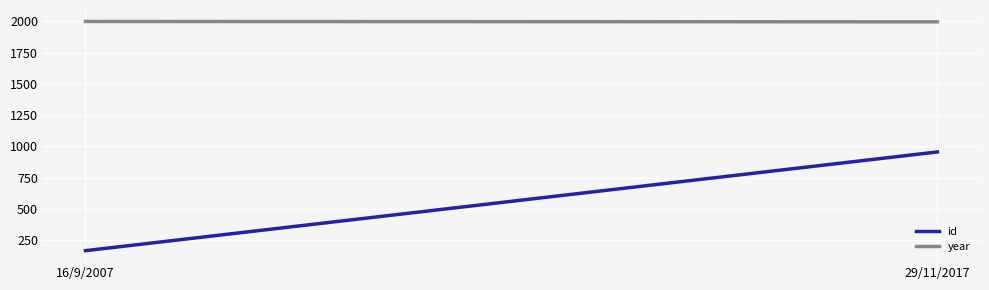

Rank the categories by year value from lowest to highest.

29/11/2017, 16/9/2007